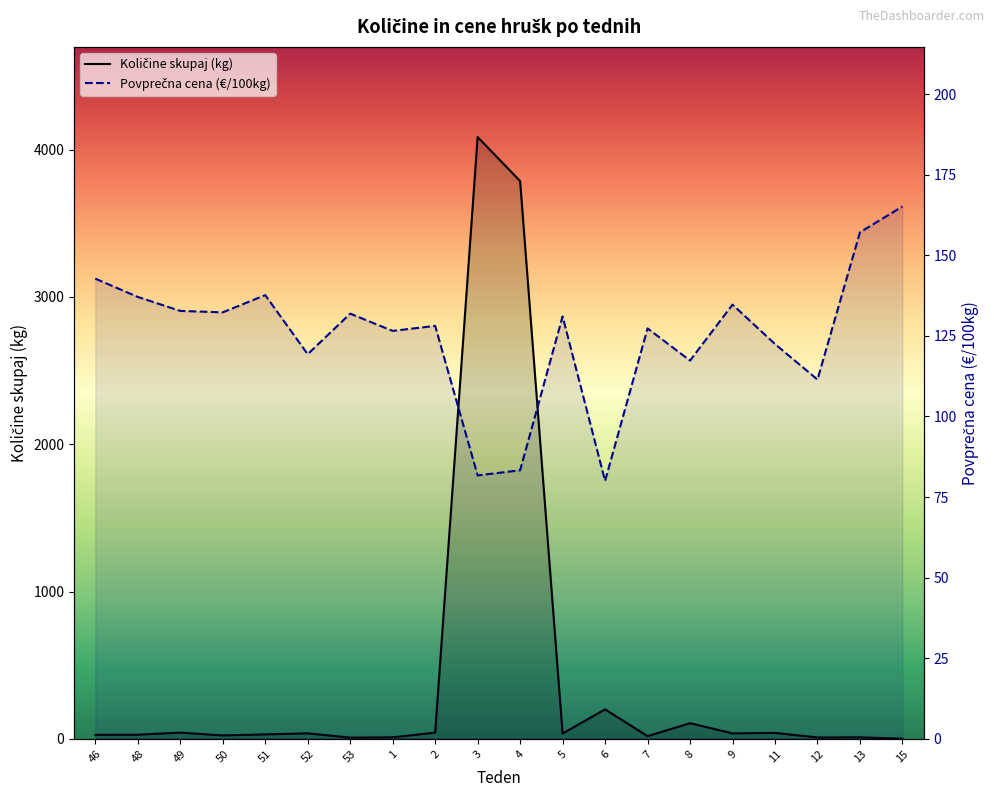

What is the value of the Količine skupaj point at the 14th from the left?

18.0